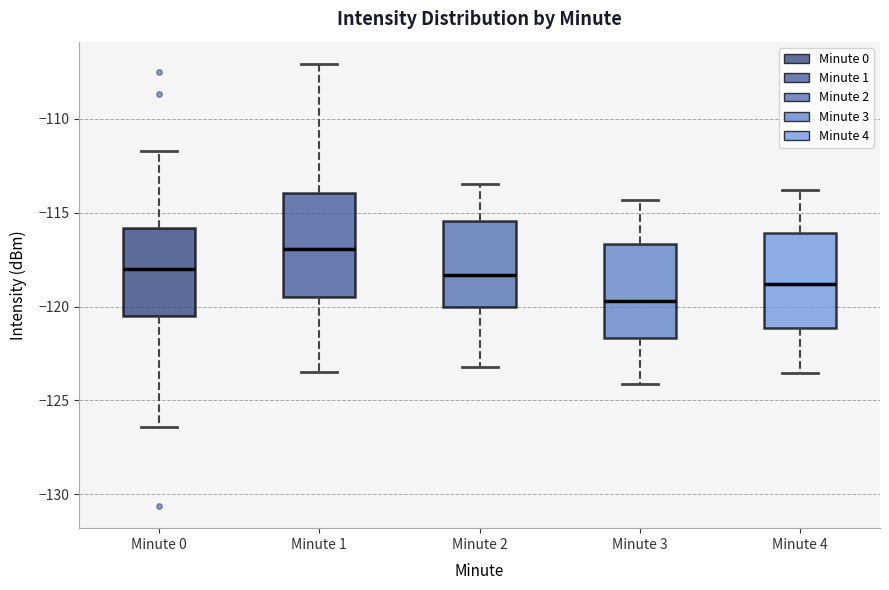

Reading left to right, transcribe this box plot: for each box, give where its median line is, the range the box spans, and where its two whiskers end, as read against the y-axis. The values are not printed on the chart, so give them approximately, as read against the axis.

Minute 0: median -118.0, box -120.5 to -116.0, whiskers -126.5 to -111.5
Minute 1: median -117.0, box -119.5 to -114.0, whiskers -123.5 to -107.0
Minute 2: median -118.5, box -120.0 to -115.5, whiskers -123.0 to -113.5
Minute 3: median -119.5, box -121.5 to -116.5, whiskers -124.0 to -114.5
Minute 4: median -119.0, box -121.0 to -116.0, whiskers -123.5 to -114.0